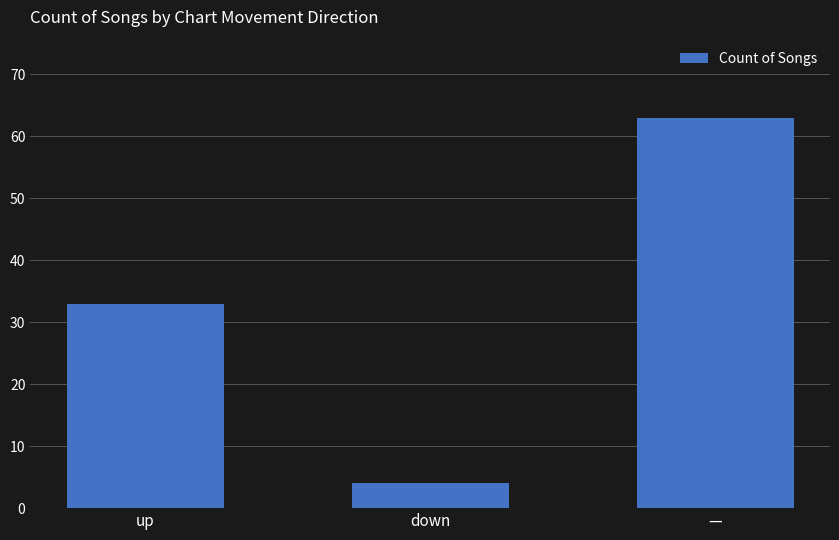

What position from the left is —?

3